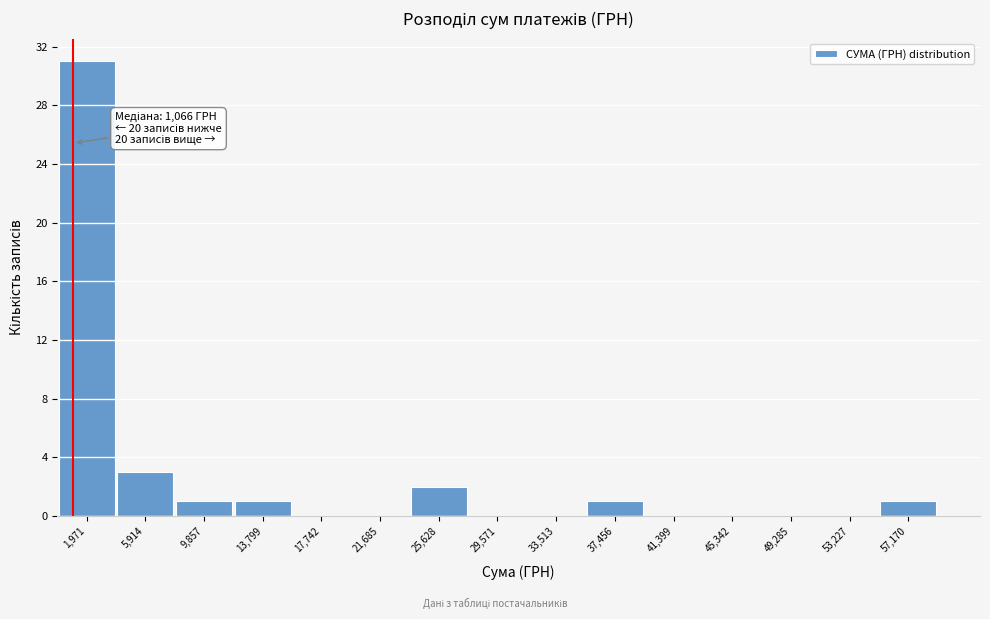

Which range on the x-axis has the tallest bar?

0 to 4000